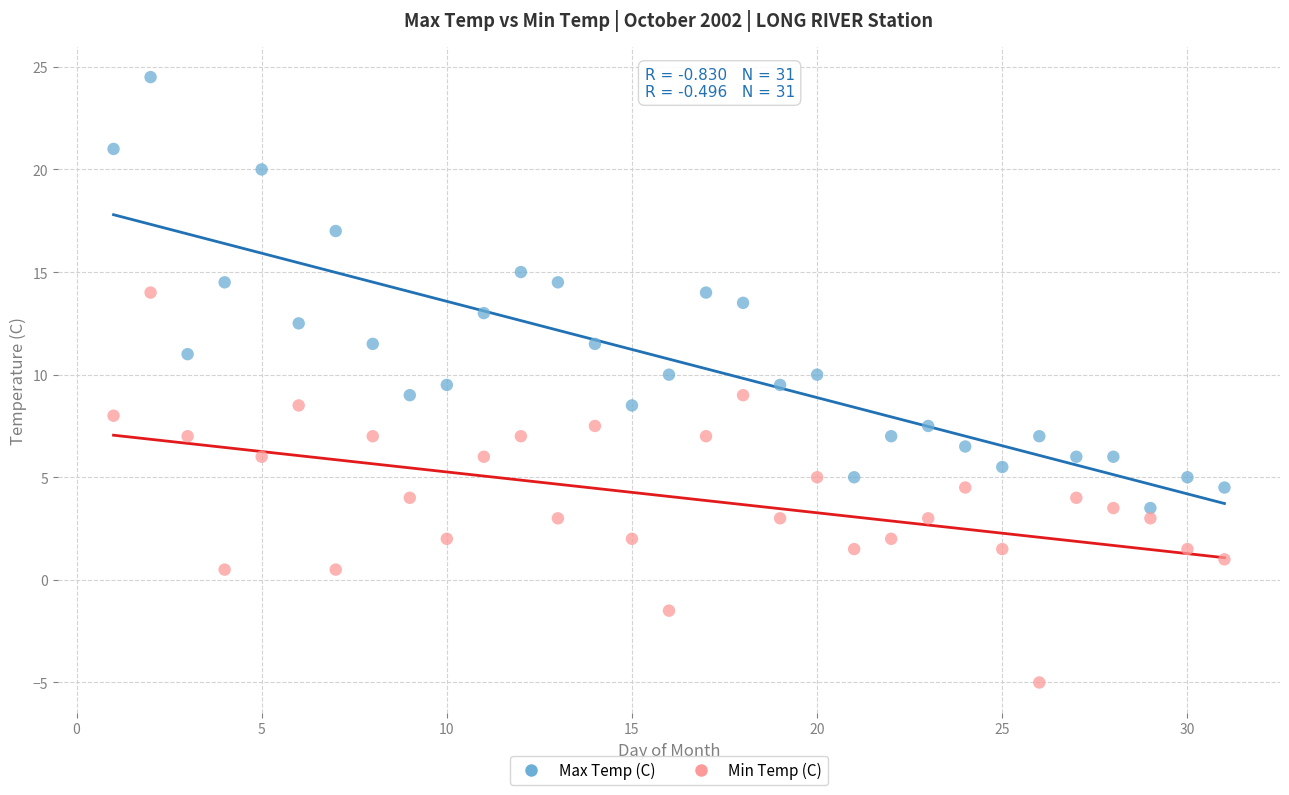

Which series has the widest spread of Y values?

Max Temp (C)